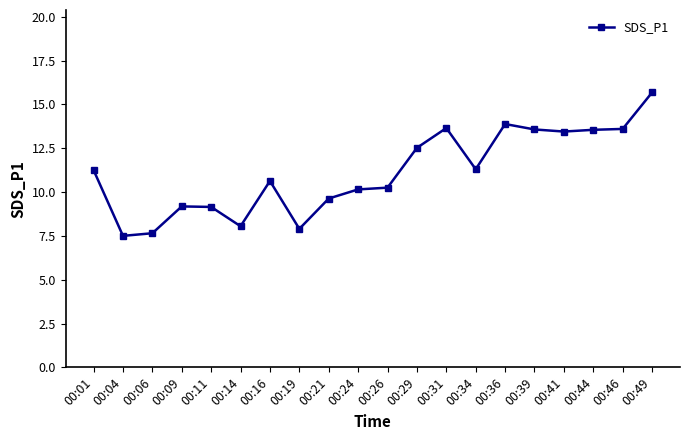

True or false: the data has more than 1 interior local peaks.

True